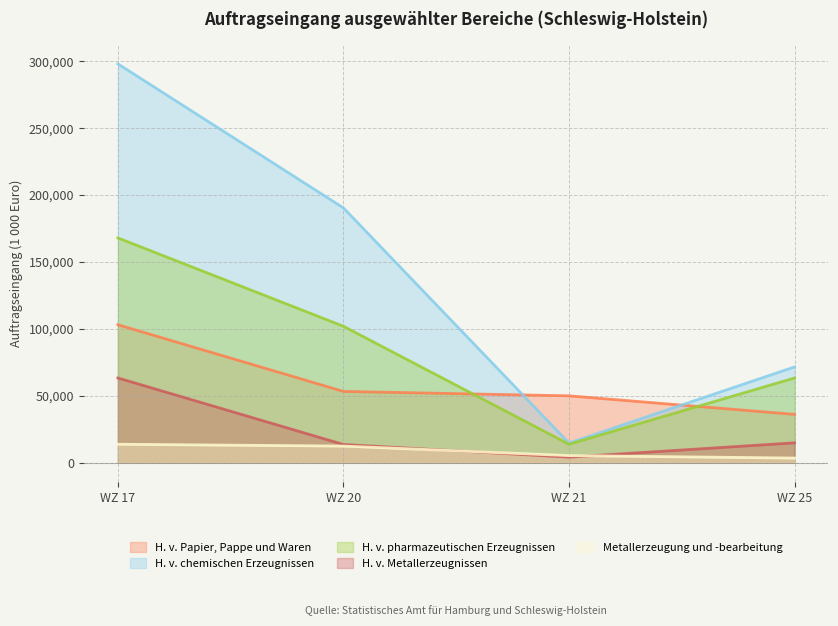

How many categories are shown in the chart?

4